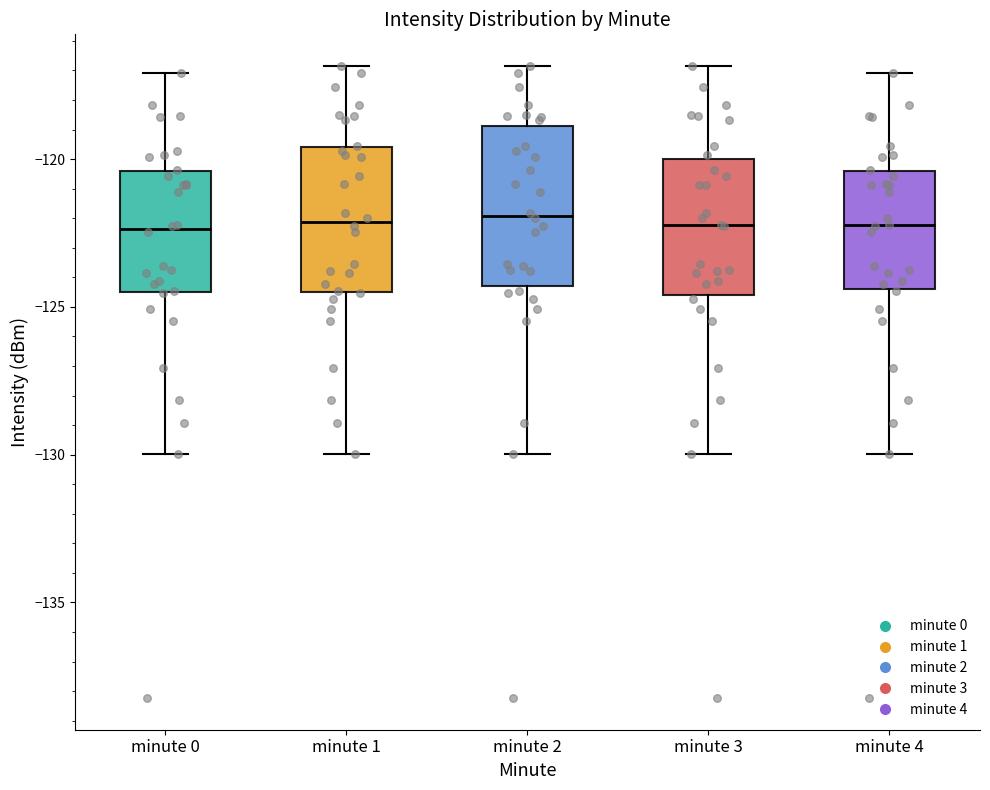

Reading left to right, transcribe this box plot: for each box, give where its median line is, the range the box spans, and where its two whiskers end, as read against the y-axis. The values are not printed on the chart, so give them approximately, as read against the axis.

minute 0: median -122.5, box -124.5 to -120.5, whiskers -130.0 to -117.0
minute 1: median -122.0, box -124.5 to -119.5, whiskers -130.0 to -117.0
minute 2: median -122.0, box -124.5 to -119.0, whiskers -130.0 to -117.0
minute 3: median -122.0, box -124.5 to -120.0, whiskers -130.0 to -117.0
minute 4: median -122.0, box -124.5 to -120.5, whiskers -130.0 to -117.0